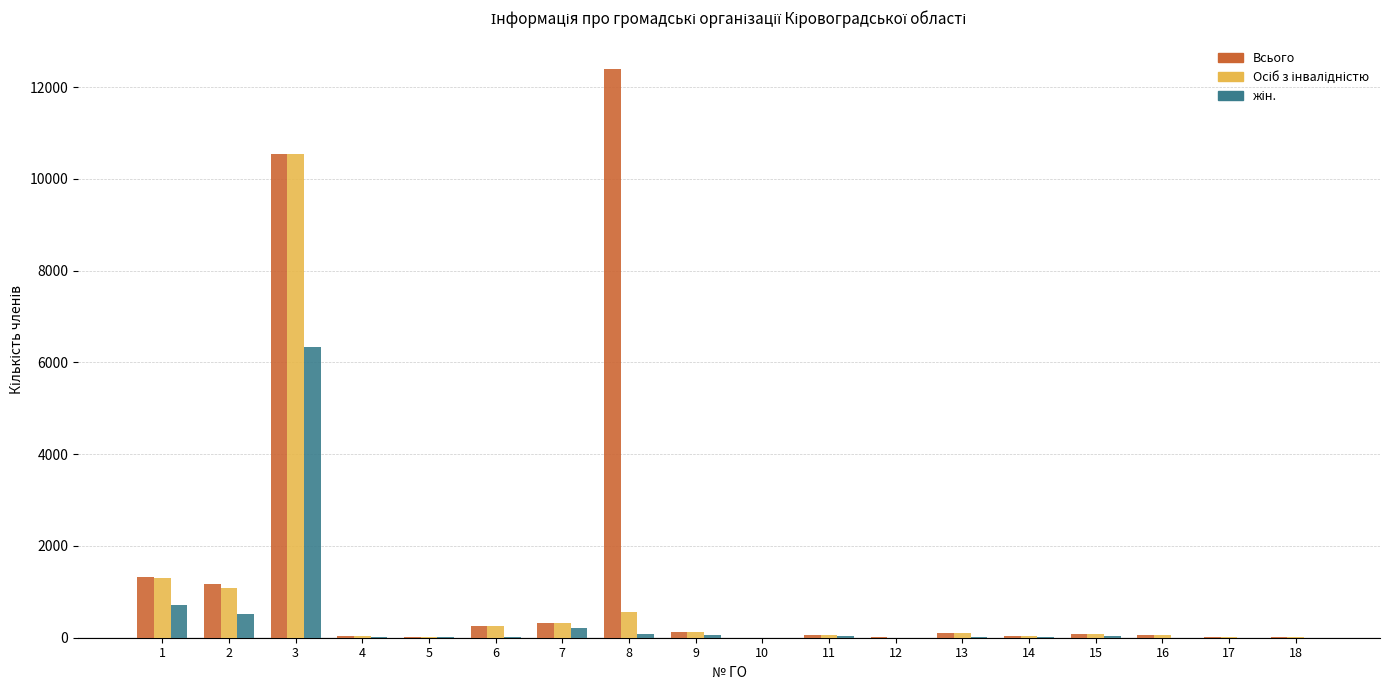

Which series has the largest total across all categories?

Всього